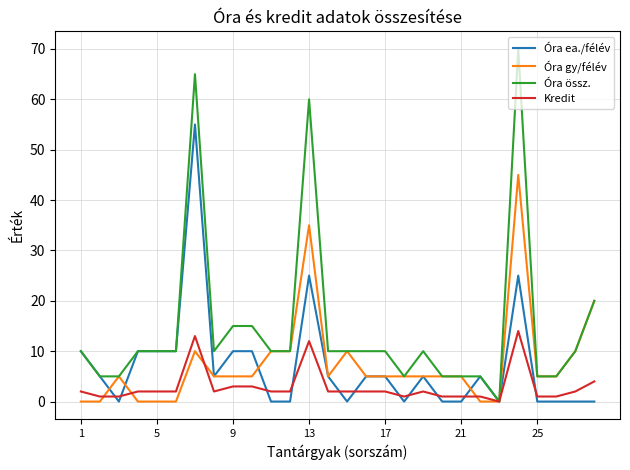

Which series has the largest total across all categories?

Óra össz.